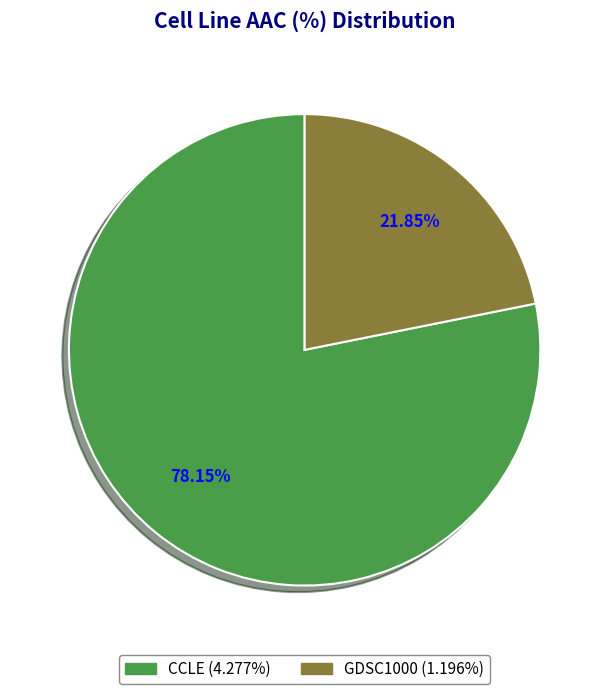

Which has a higher value, GDSC1000 or CCLE?

CCLE